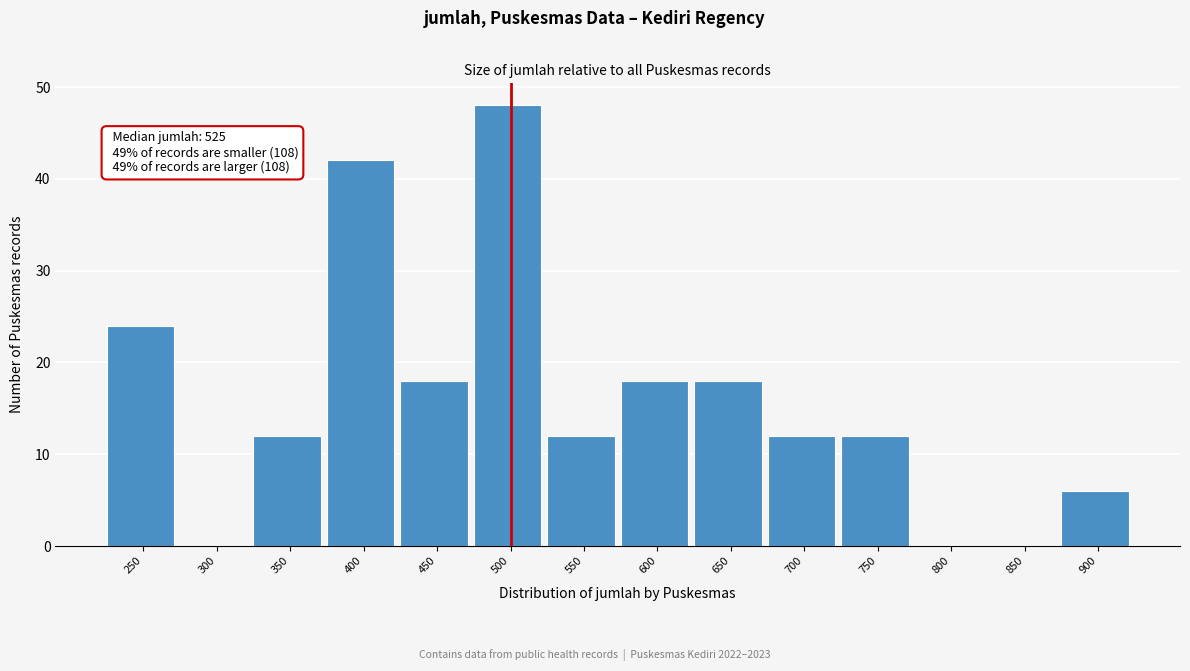

Reading left to right, list all the values displayed in this chart.

250=24	300=0	350=12	400=42	450=18	500=48	550=12	600=18	650=18	700=12	750=12	800=0	850=0	900=6